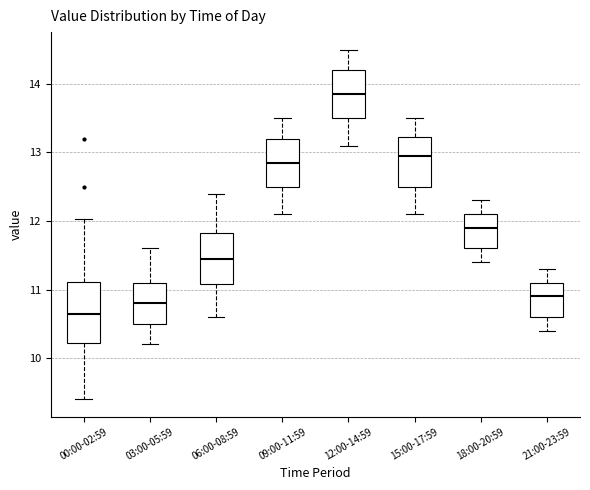

Reading left to right, transcribe this box plot: for each box, give where its median line is, the range the box spans, and where its two whiskers end, as read against the y-axis. The values are not printed on the chart, so give them approximately, as read against the axis.

00:00-02:59: median 10.7, box 10.2 to 11.1, whiskers 9.4 to 12.0
03:00-05:59: median 10.8, box 10.5 to 11.1, whiskers 10.2 to 11.6
06:00-08:59: median 11.5, box 11.1 to 11.8, whiskers 10.6 to 12.4
09:00-11:59: median 12.9, box 12.5 to 13.2, whiskers 12.1 to 13.5
12:00-14:59: median 13.9, box 13.5 to 14.2, whiskers 13.1 to 14.5
15:00-17:59: median 13.0, box 12.5 to 13.2, whiskers 12.1 to 13.5
18:00-20:59: median 11.9, box 11.6 to 12.1, whiskers 11.4 to 12.3
21:00-23:59: median 10.9, box 10.6 to 11.1, whiskers 10.4 to 11.3